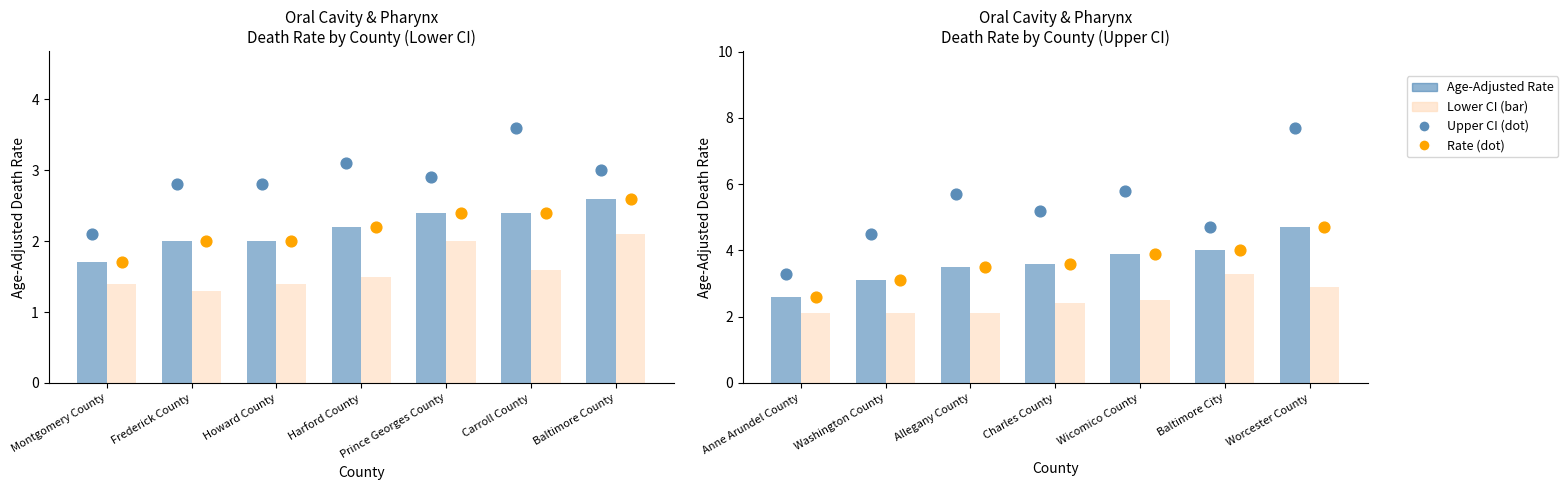

At which category is the sum across all series the highest?

Worcester County